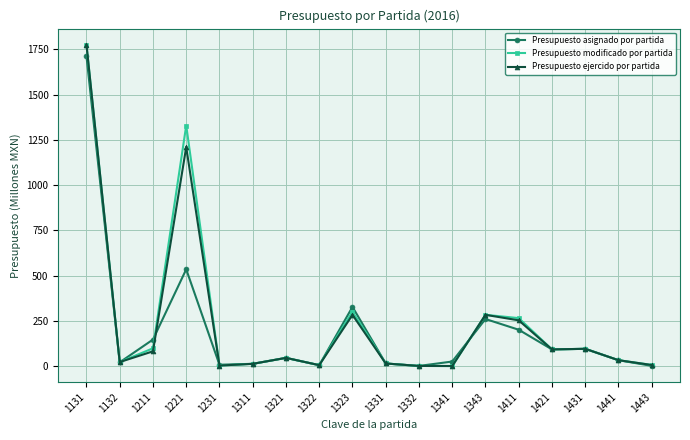

The Presupuesto ejercido por partida series shows 1775.9 at 1131. True or false?

True